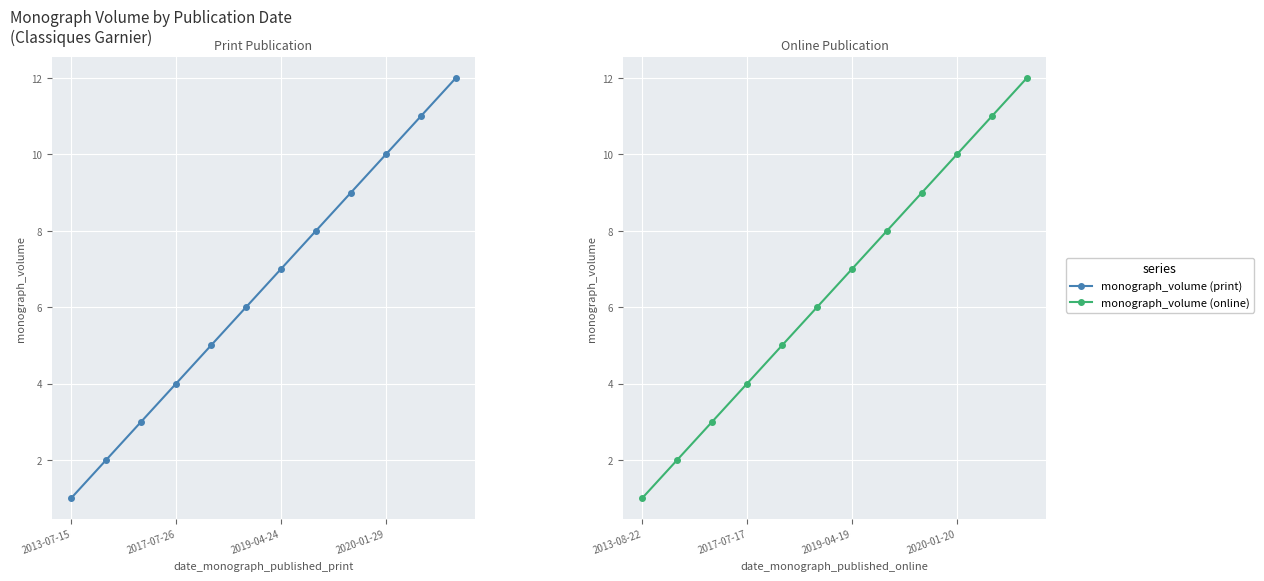

The monograph_volume (print) series shows 4 at 2019-04-24. True or false?

False